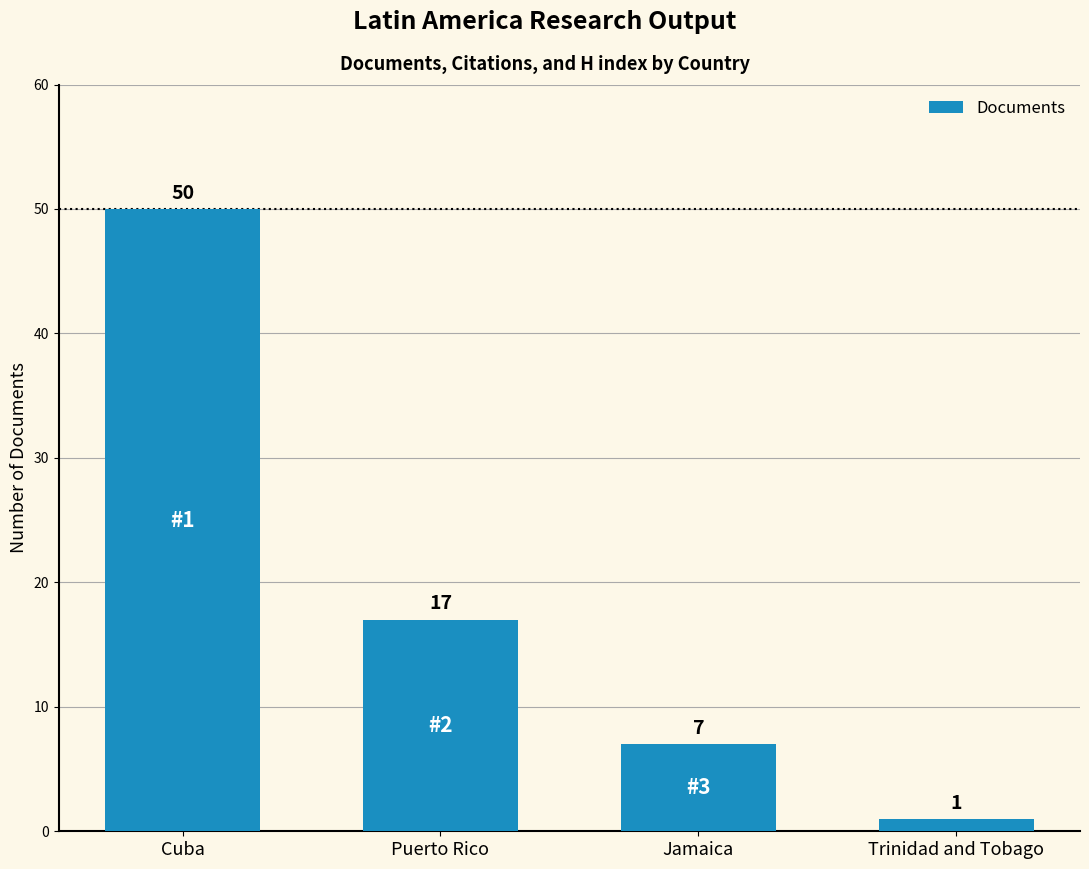

What is the change in value from Cuba to Puerto Rico?

-33